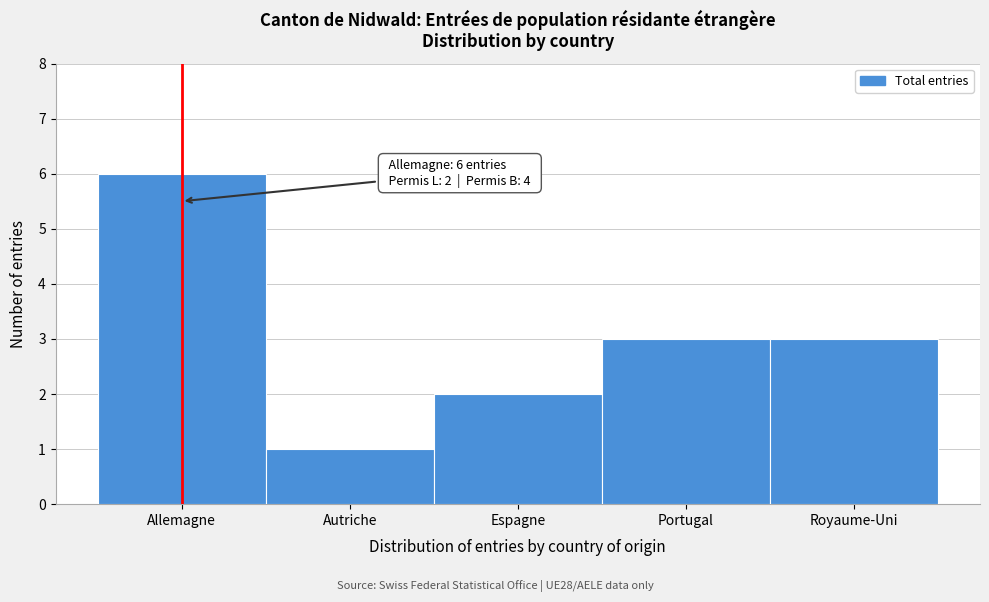

Reading right to left, what are all the values shown in this chart?

3	3	2	1	6